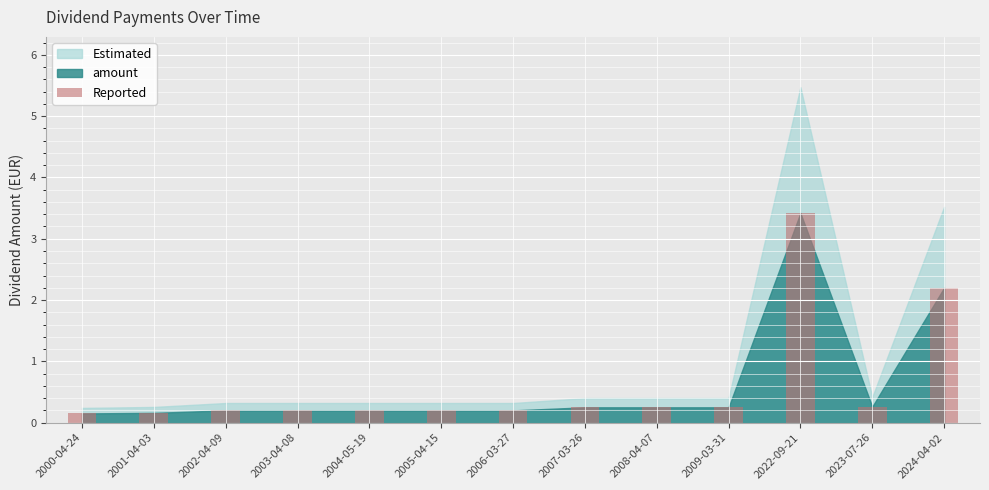

What is the change in value from 2023-07-26 to 2024-04-02?

+1.9